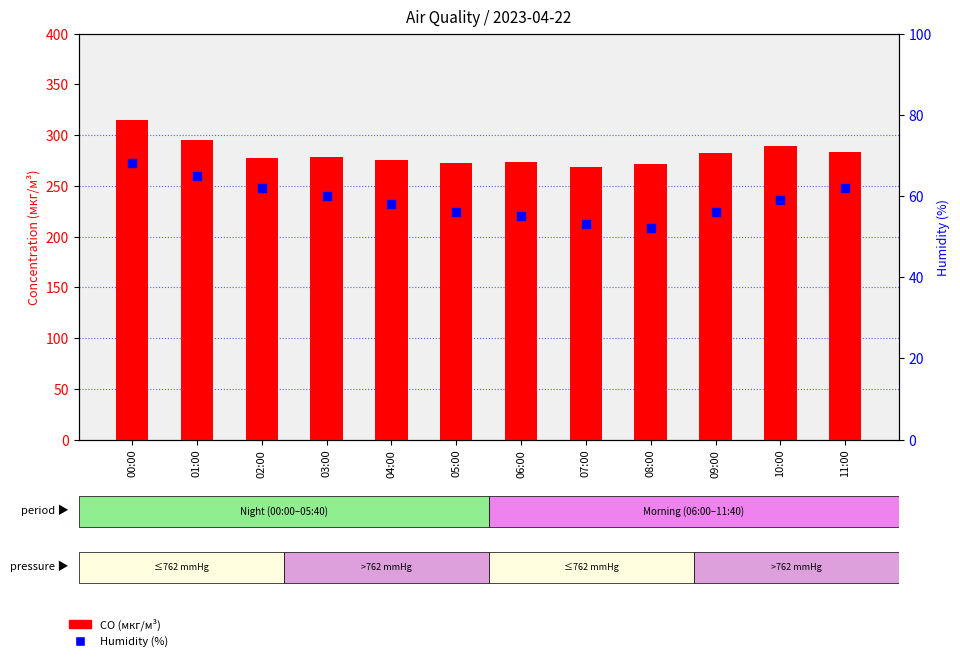

Which series has the widest spread of Y values?

CO (мкг/м³)